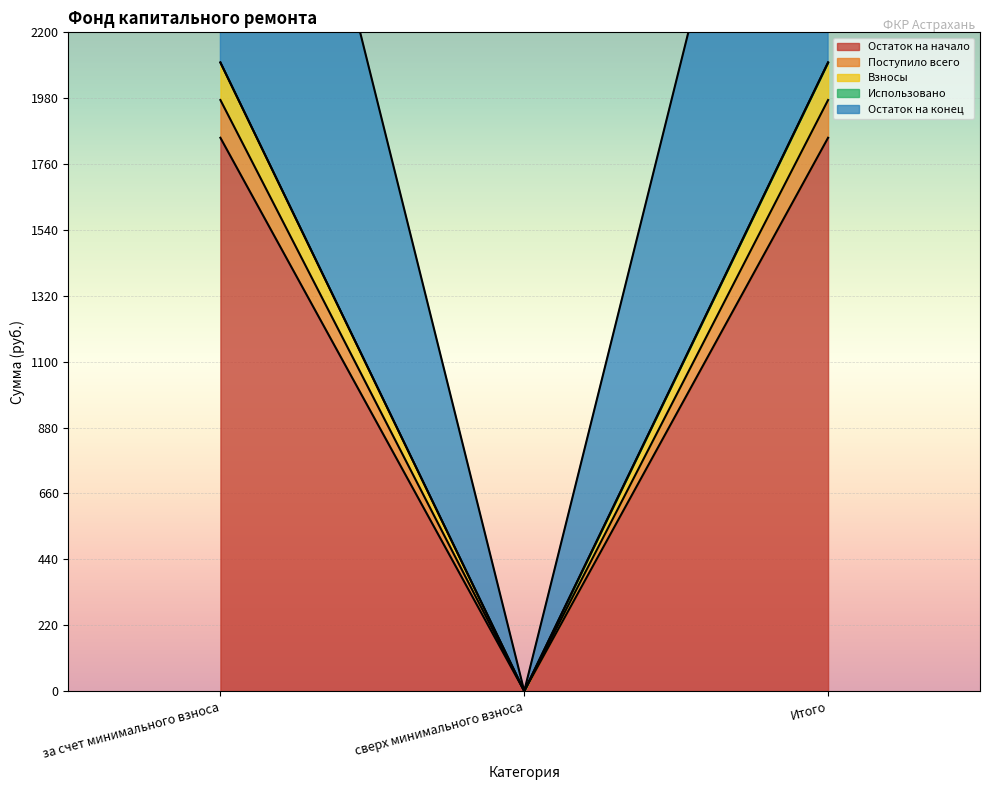

What is the highest value of the Взносы series?

2099.3